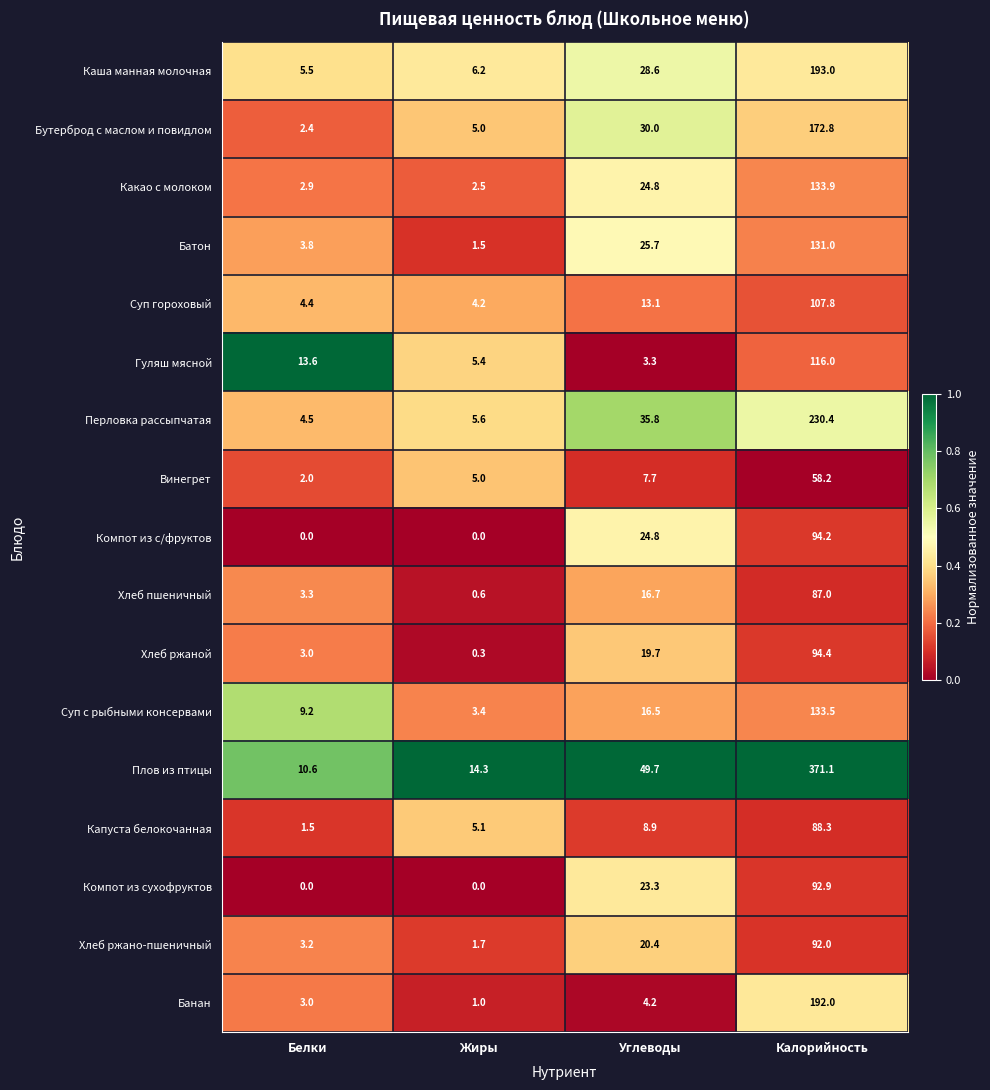

What is the difference between the highest and lowest values at Жиры?

14.3